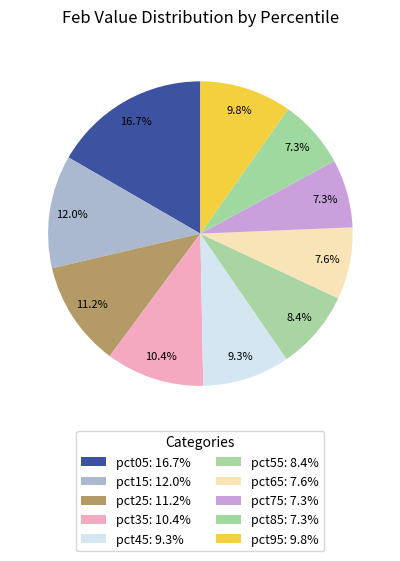

To the nearest percent, what percentage of the pie is pct75?

7%